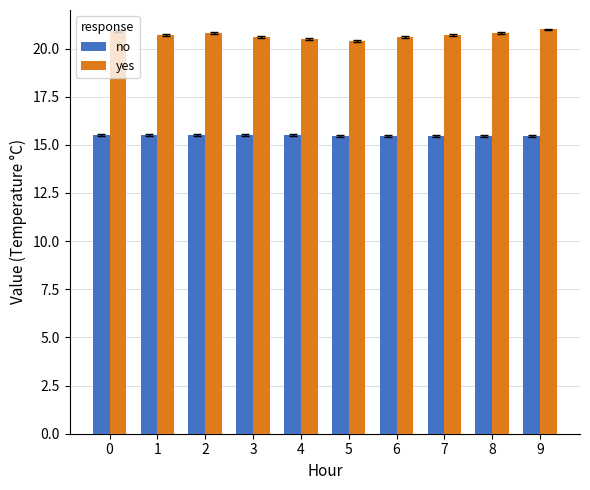

What is the value of the no bar at the 8th from the left?

15.4